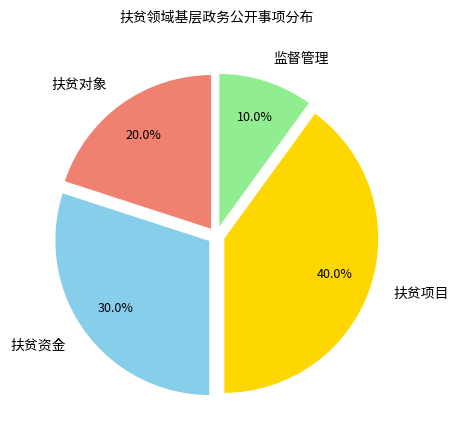

What portion of the pie excludes 扶贫资金?

70.0%